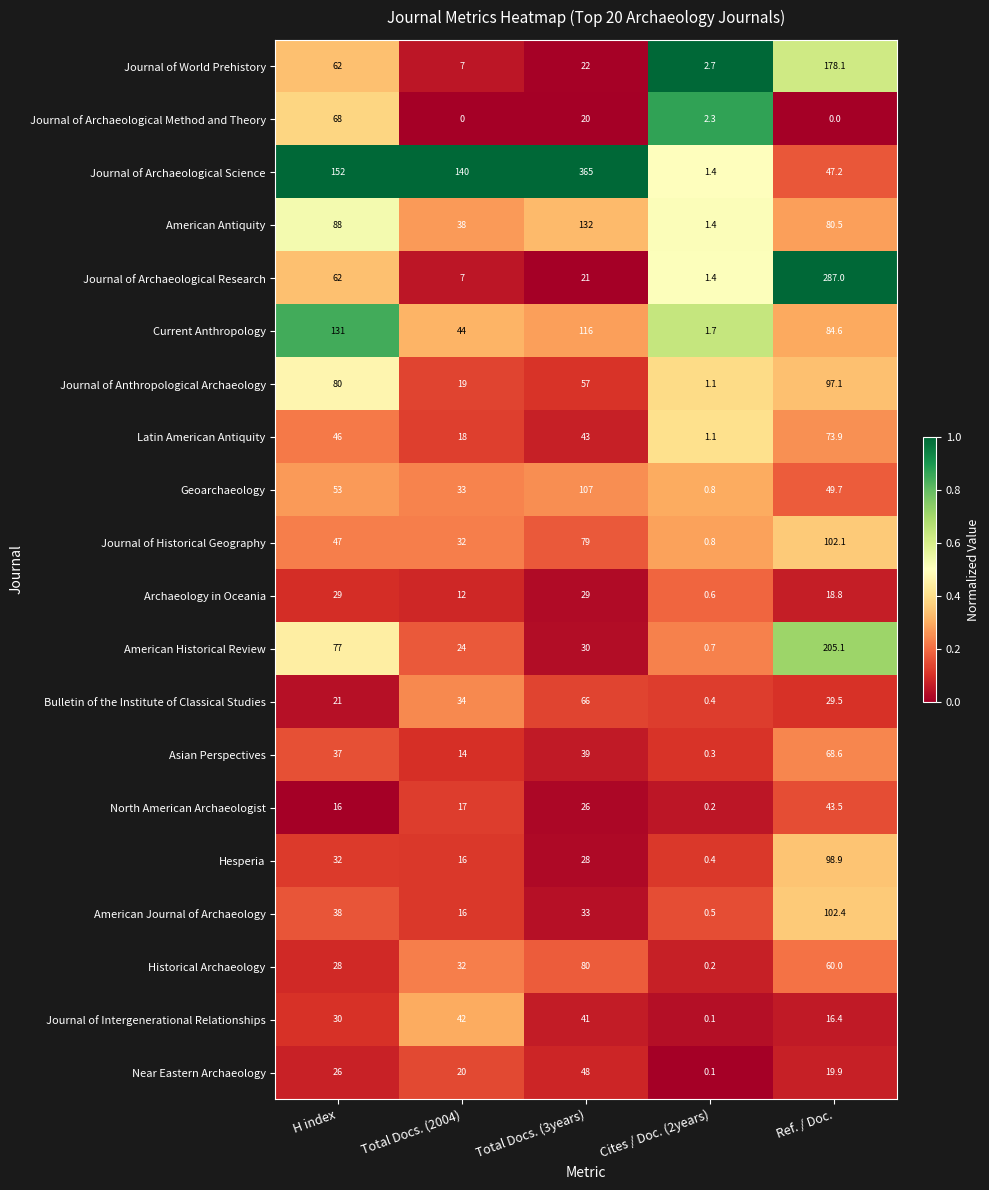

Rank the categories by Asian Perspectives value from lowest to highest.

Cites / Doc. (2years), Total Docs. (2004), H index, Total Docs. (3years), Ref. / Doc.